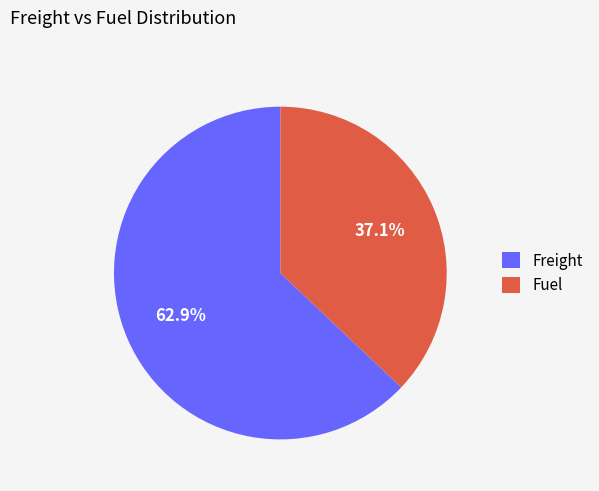

Count the number of slices in the pie.

2